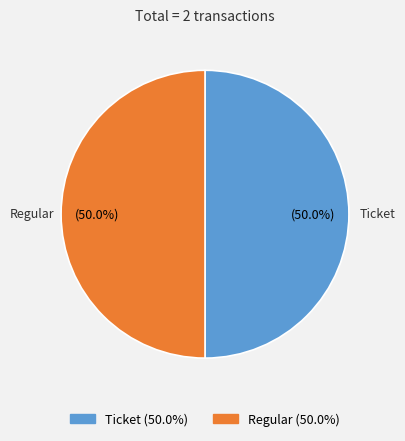

How much of the chart is everything except Ticket?

50.0%